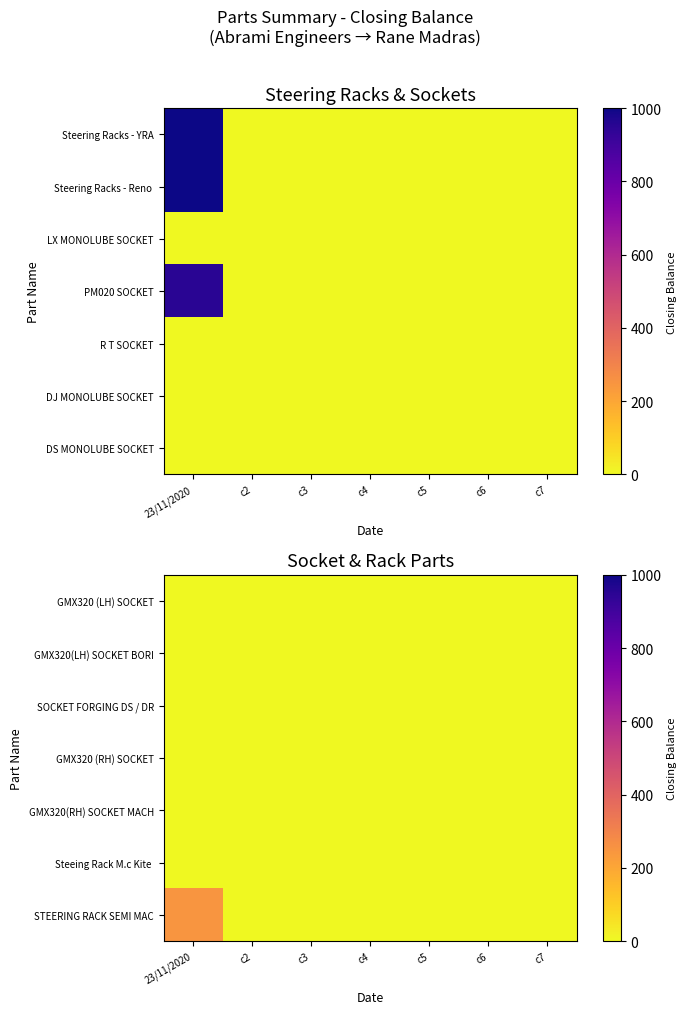

What is the difference between the highest and lowest values at 23/11/2020?

247